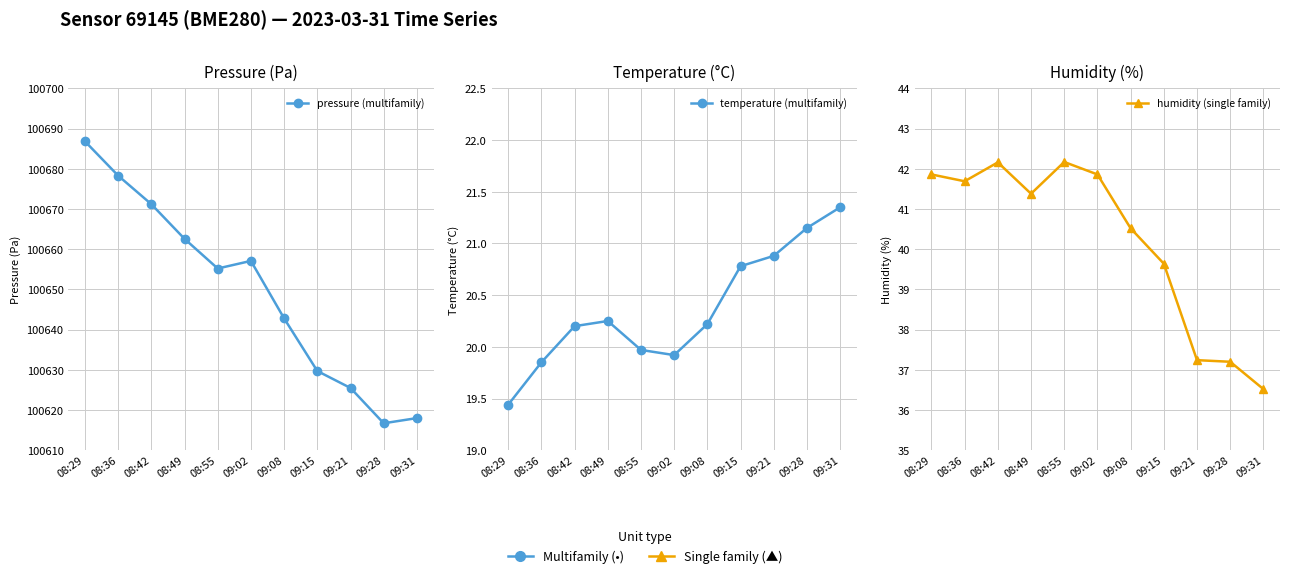

At which category does pressure (multifamily) reach its first local valley?

08:55